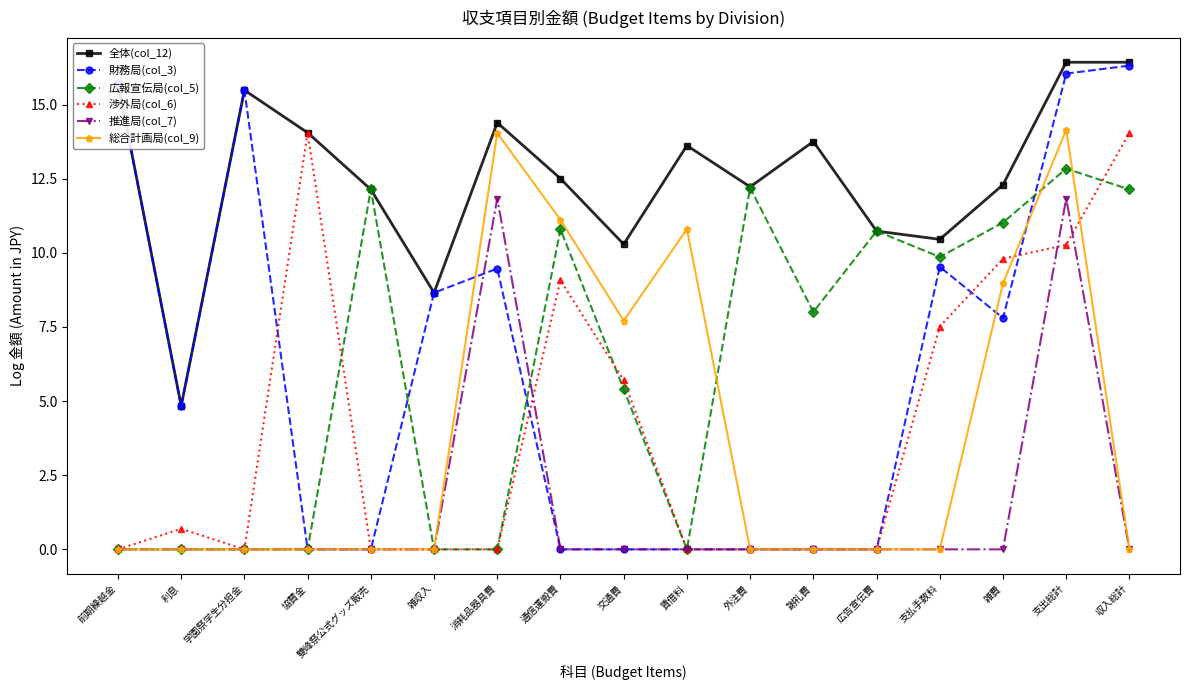

What is the maximum value for 渉外局(col_6)?

14.1